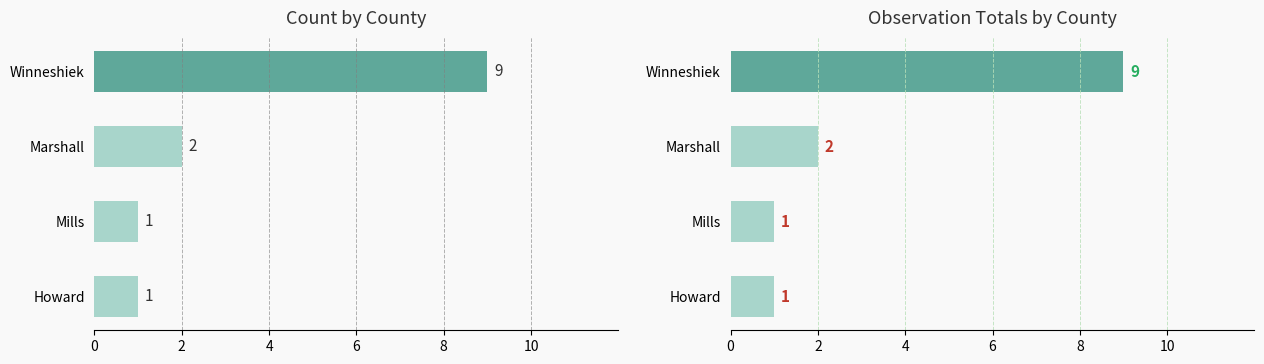

Count the number of data series in this chart.

1